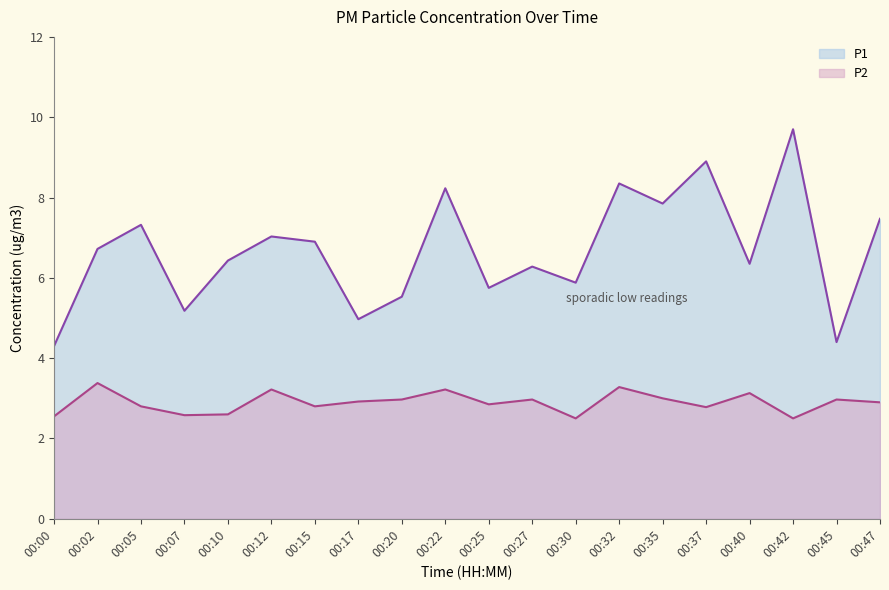

List the series in order of their peak value, highest first.

P1, P2